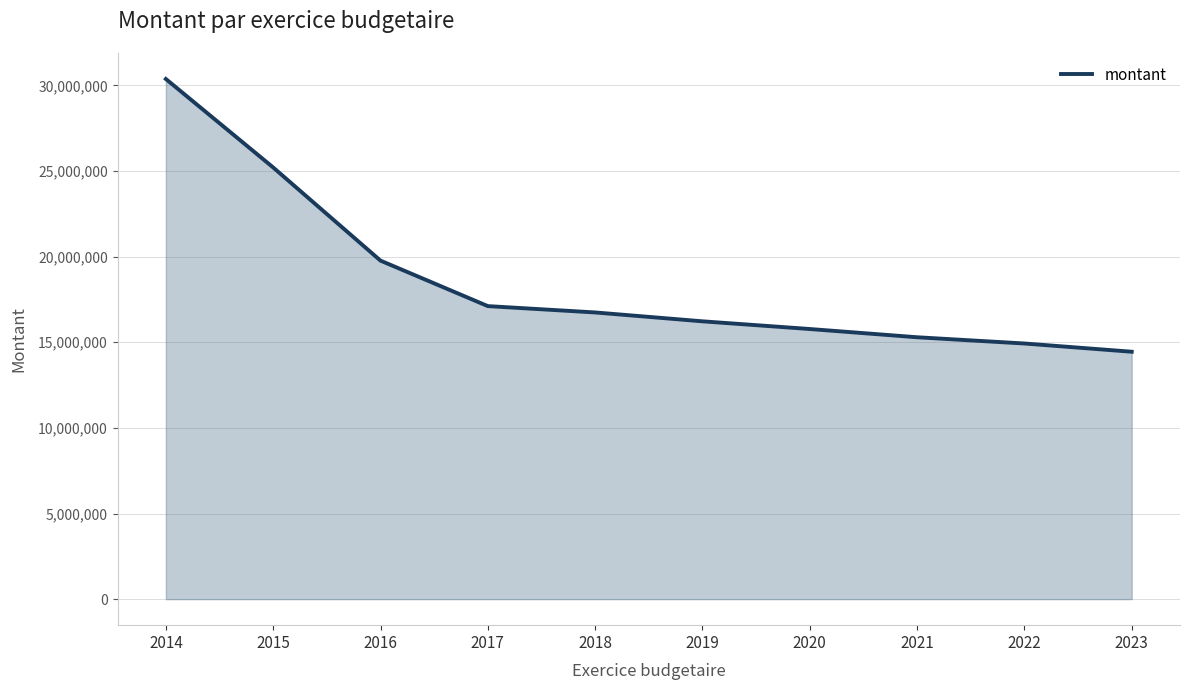

List the labels in order of value, smallest first.

2023, 2022, 2021, 2020, 2019, 2018, 2017, 2016, 2015, 2014